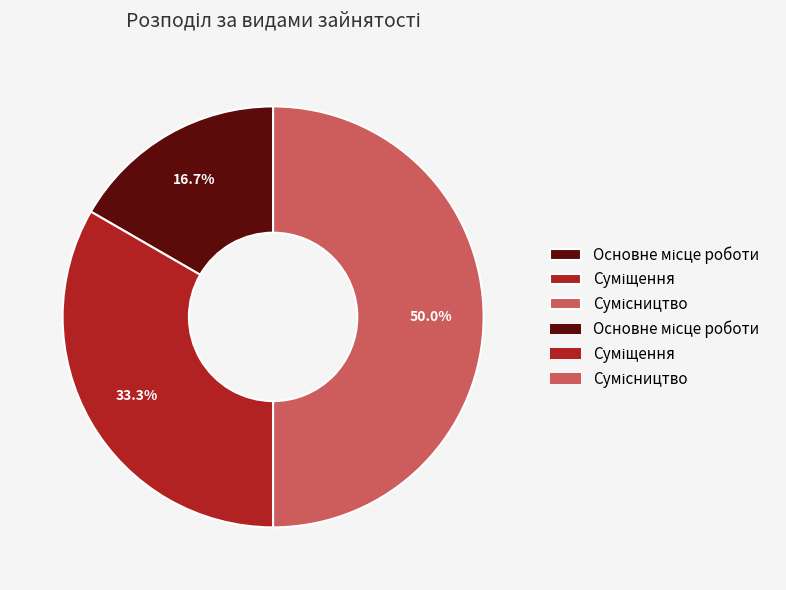

How many slices are in this pie chart?

3